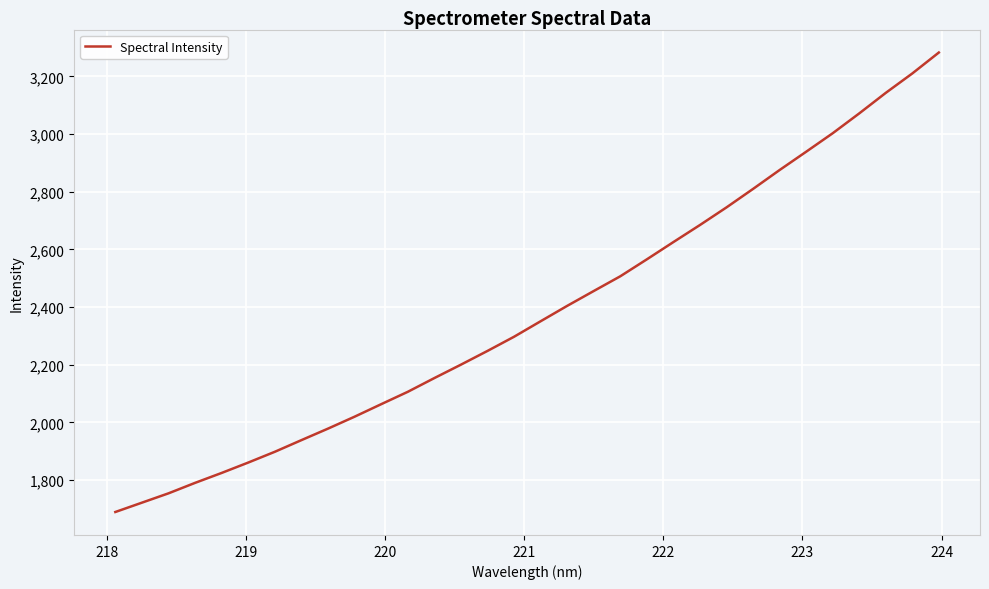

What is the greatest value displayed?

3282.6